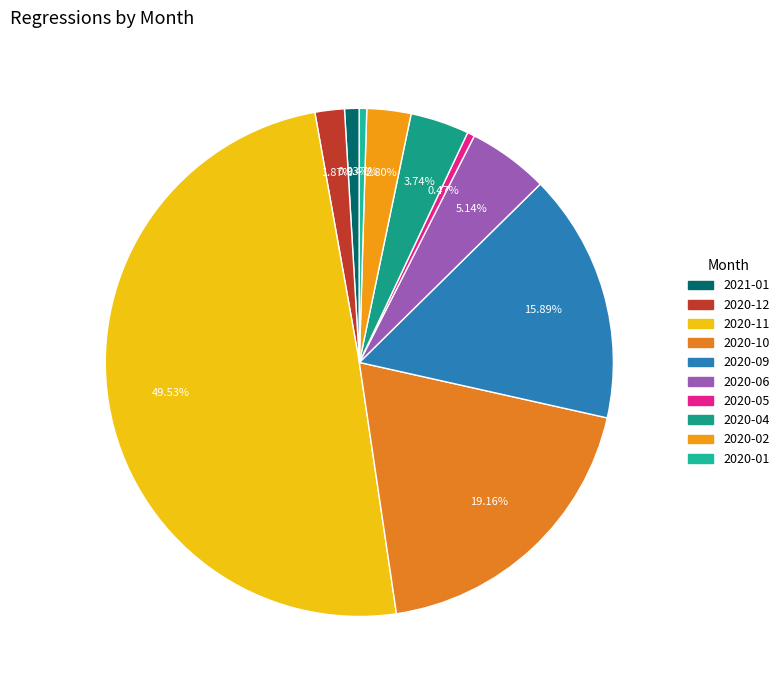

Is there any slice that represents more than half of the pie?

No